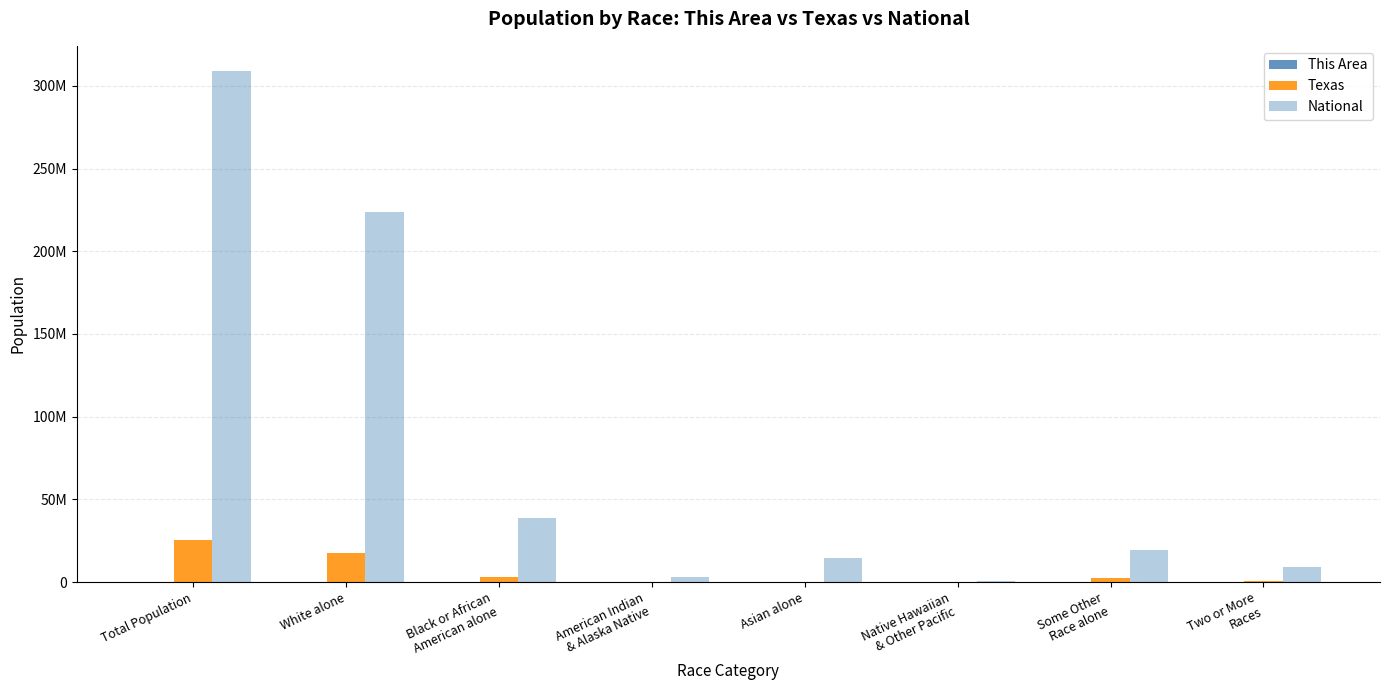

Reading left to right, extract all data points from this chart.

This Area: Total Population=6950	White alone=3239	Black or African
American alone=2987	American Indian
& Alaska Native=29	Asian alone=63964	Native Hawaiian
& Other Pacific=0	Some Other
Race alone=533	Two or More
Races=99
Texas: Total Population=25145561	White alone=17701552	Black or African
American alone=2979598	American Indian
& Alaska Native=170972	Asian alone=596	Native Hawaiian
& Other Pacific=21656	Some Other
Race alone=2628186	Two or More
Races=679001
National: Total Population=308745538	White alone=223553265	Black or African
American alone=38929319	American Indian
& Alaska Native=2932248	Asian alone=14674252	Native Hawaiian
& Other Pacific=540013	Some Other
Race alone=19107368	Two or More
Races=9009073